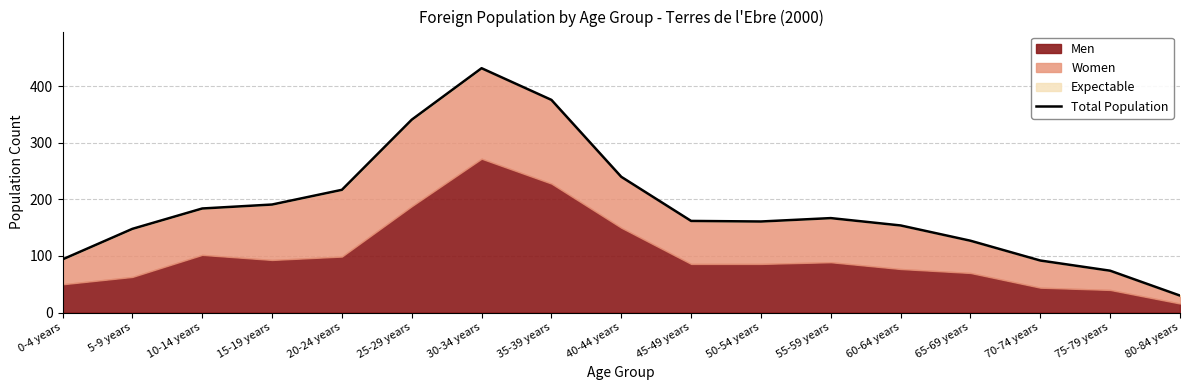

Approximately how many times larger is the value at 65-69 years compared to 0-4 years?

1.4